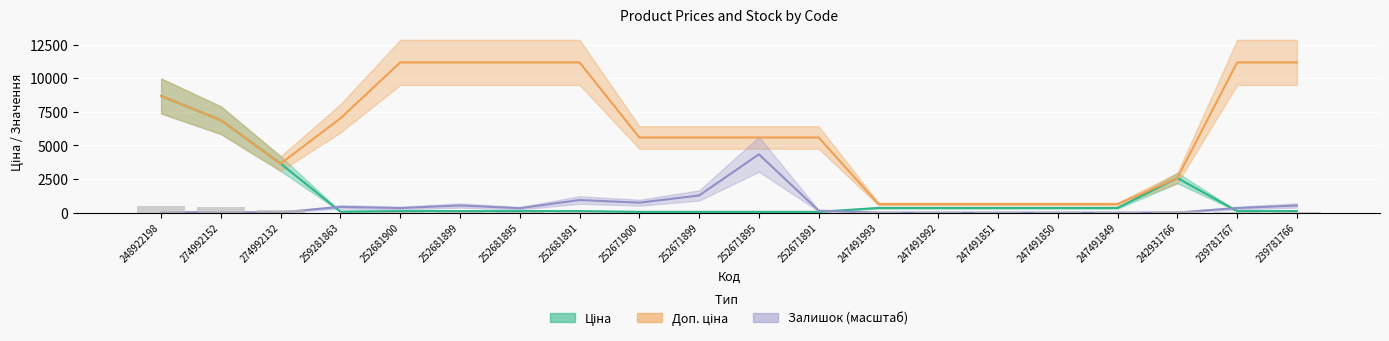

How many groups of bars are there?

20